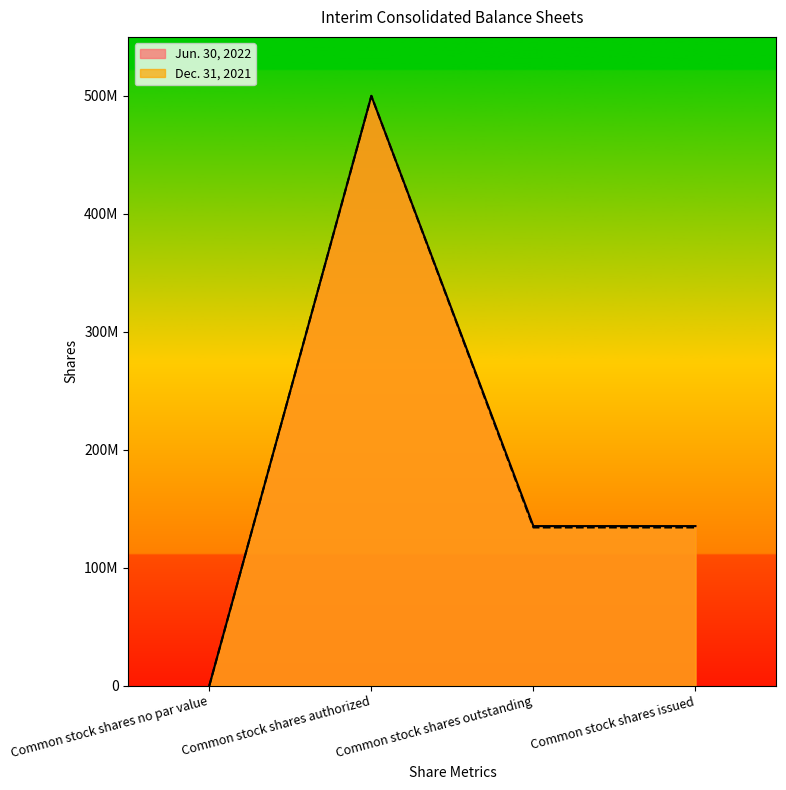

Reading left to right, list all the values displayed in this chart.

Jun. 30, 2022: Common stock shares no par value=0	Common stock shares authorized=500000000	Common stock shares outstanding=135271769	Common stock shares issued=135271769
Dec. 31, 2021: Common stock shares no par value=0	Common stock shares authorized=500000000	Common stock shares outstanding=134098120	Common stock shares issued=134098120